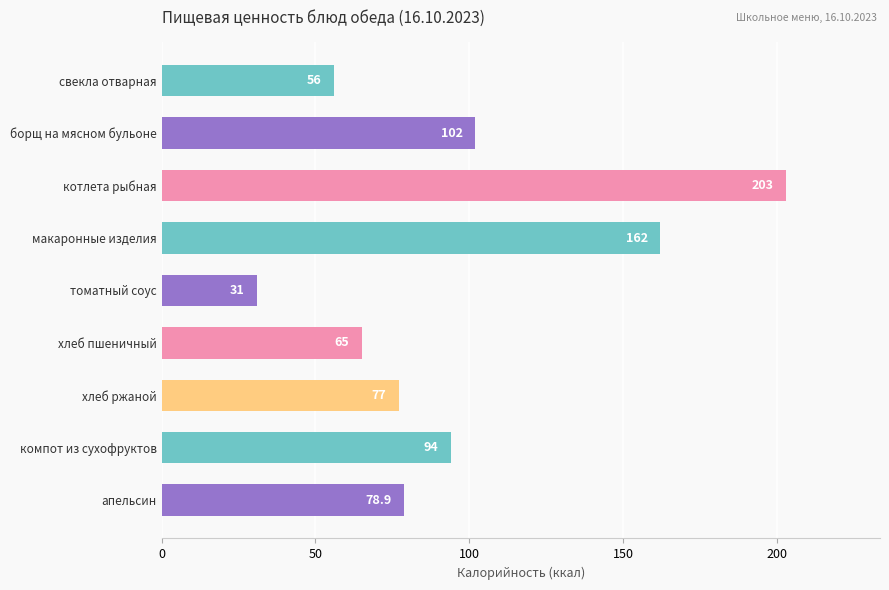

Which label corresponds to the largest value in the chart?

котлета рыбная